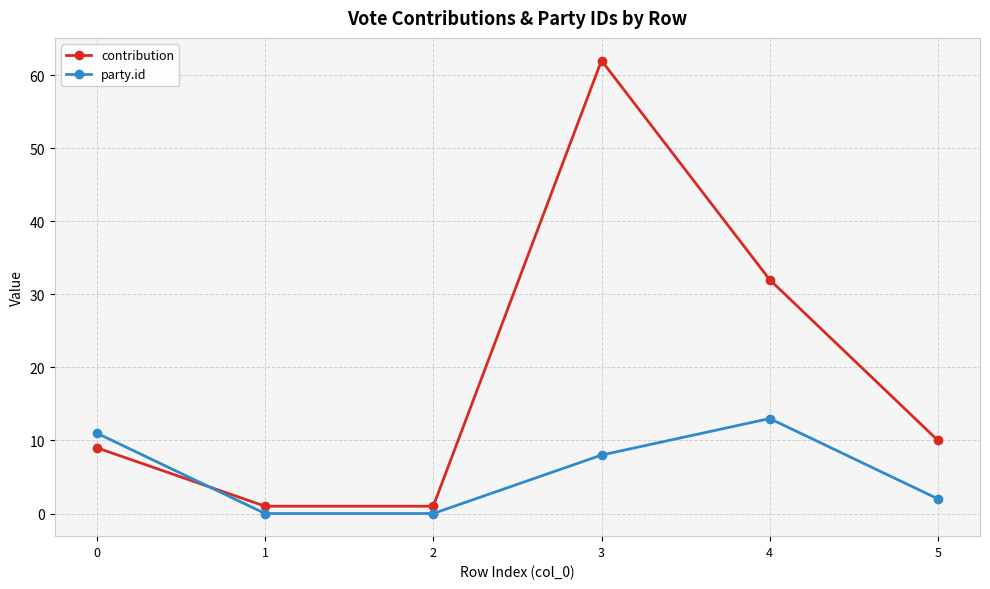

What is the difference between the party.id values at 4 and 1?

13